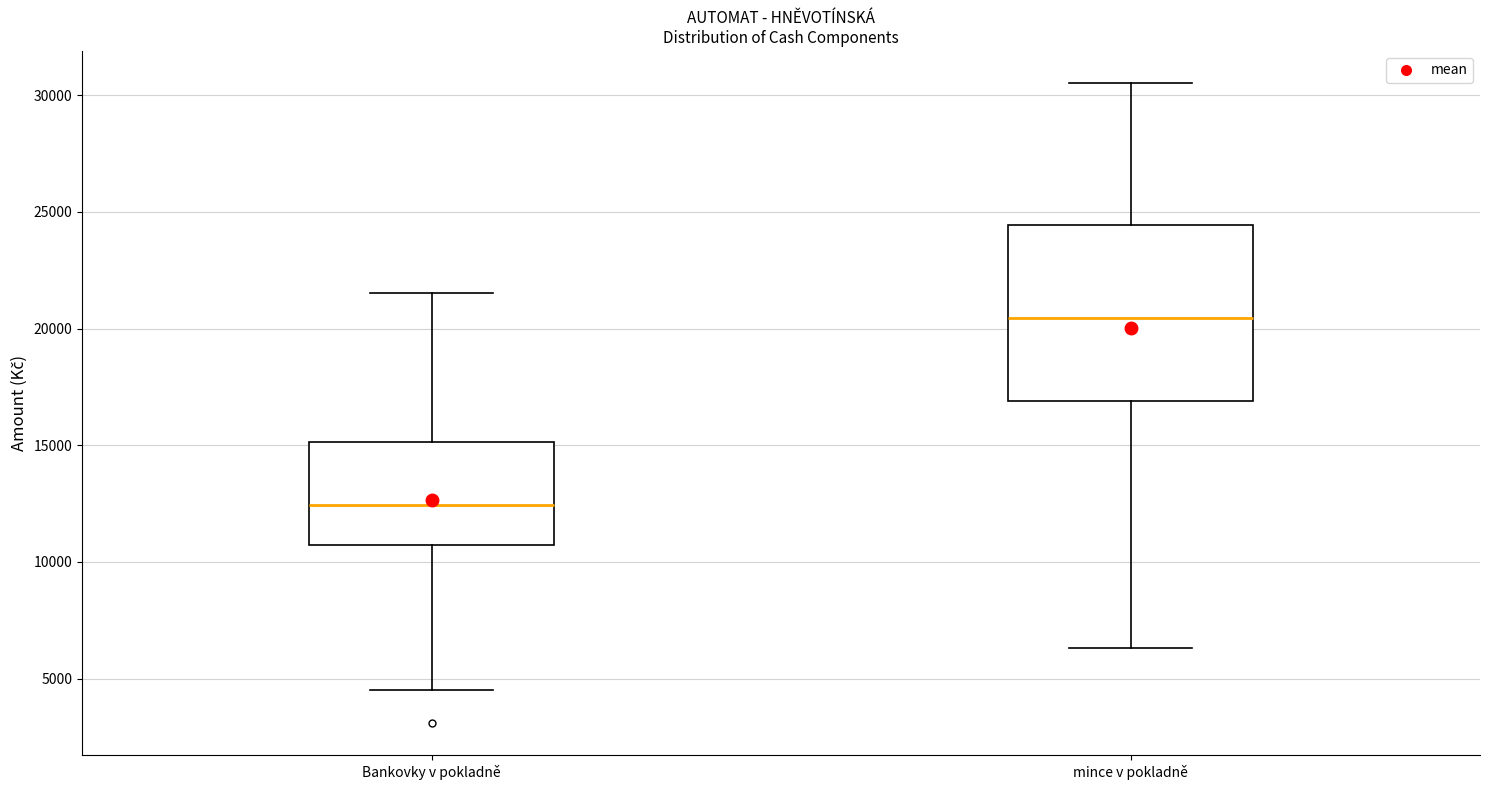

Where does the upper whisker of the box for mince v pokladně end on the y-axis? The values are not printed on the chart, so give them approximately, as read against the axis.

30500